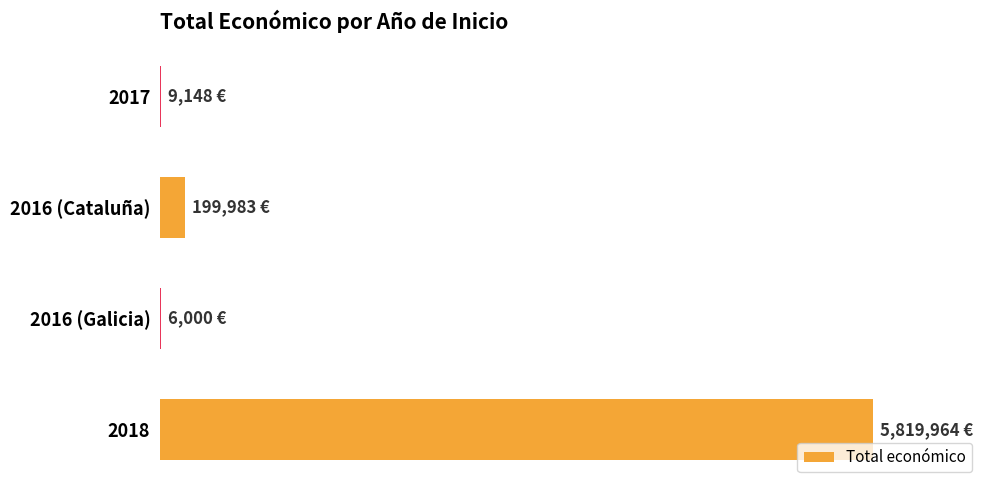

Are the bars horizontal?

Yes